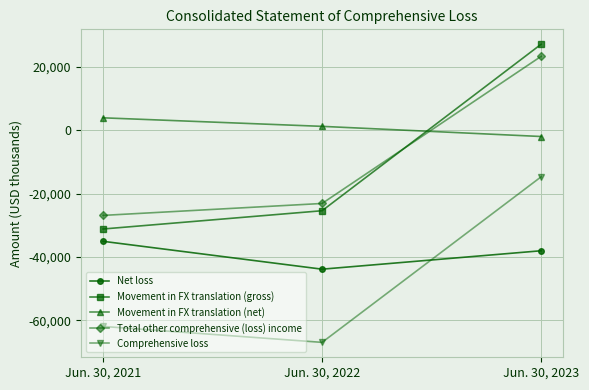

Reading left to right, transcribe all the data shown in this chart.

Net loss: -35074	-43876	-38057
Movement in FX translation (gross): -31183	-25413	27178
Movement in FX translation (net): 3935	1239	-1967
Total other comprehensive (loss) income: -26886	-23119	23354
Comprehensive loss: -61960	-66995	-14703